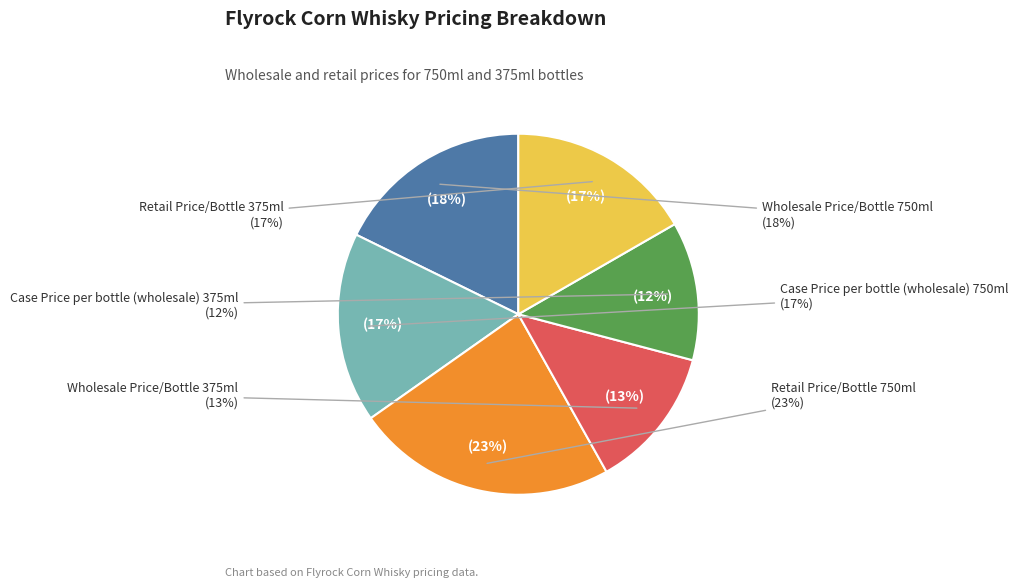

What percentage do Wholesale Price/Bottle 750ml and Retail Price/Bottle 750ml together represent?

41.1%